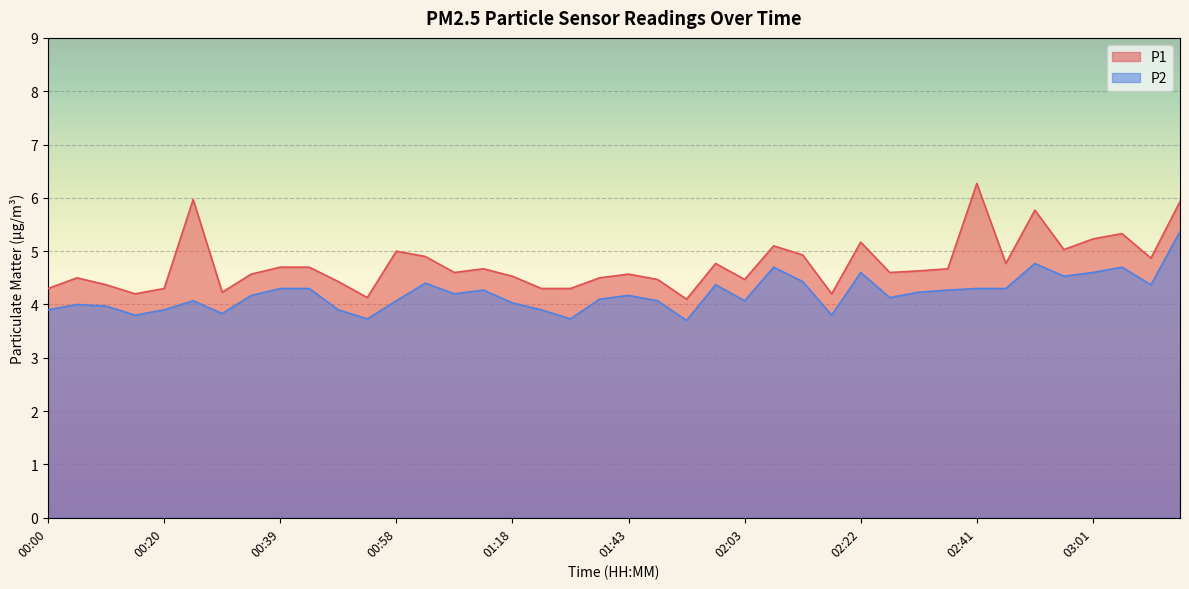

Which series has the largest range (max minus min)?

P1